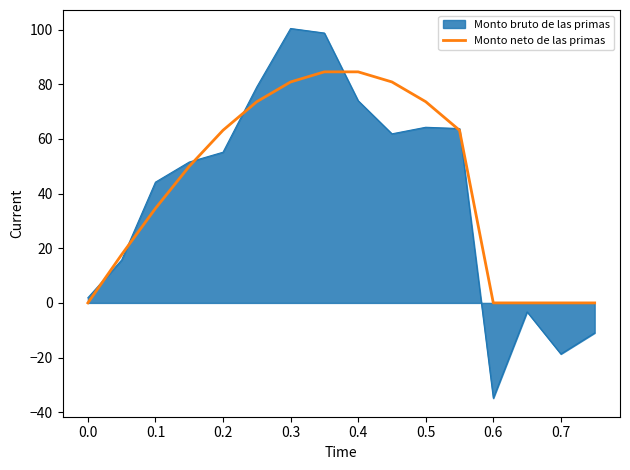

How many distinct data groups are displayed?

2